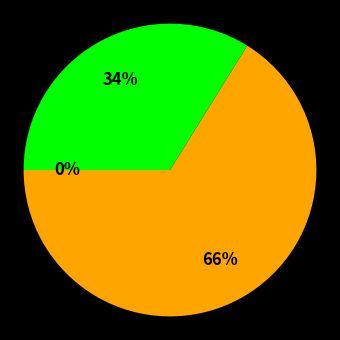

To the nearest percent, what is the difference between the largest and smallest slice percentages?

66%